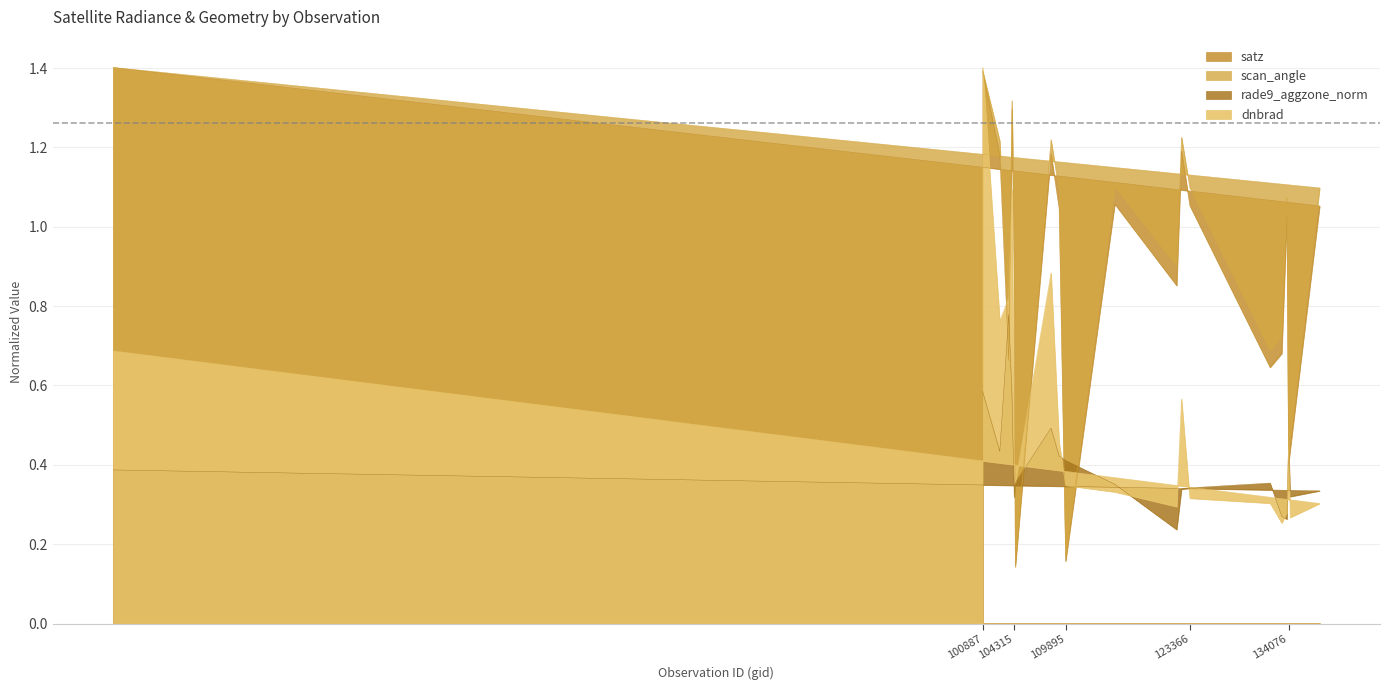

Which series changed the most between 108308 and 109184?

dnbrad